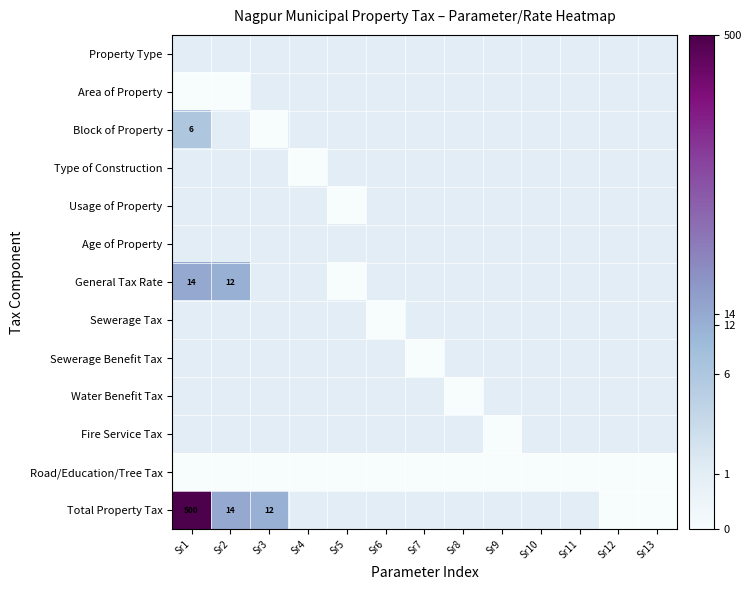

Which has a higher value, Sr11 or Sr10?

Sr11